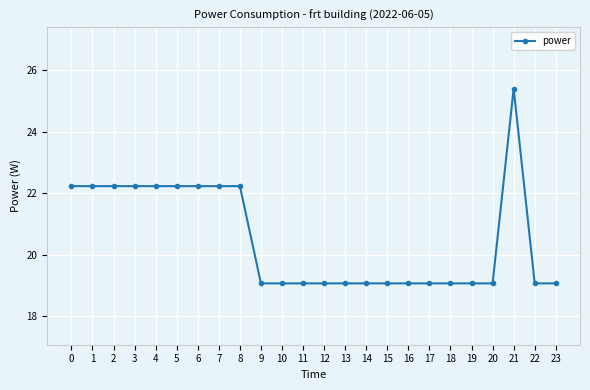

Which label corresponds to the largest value in the chart?

21